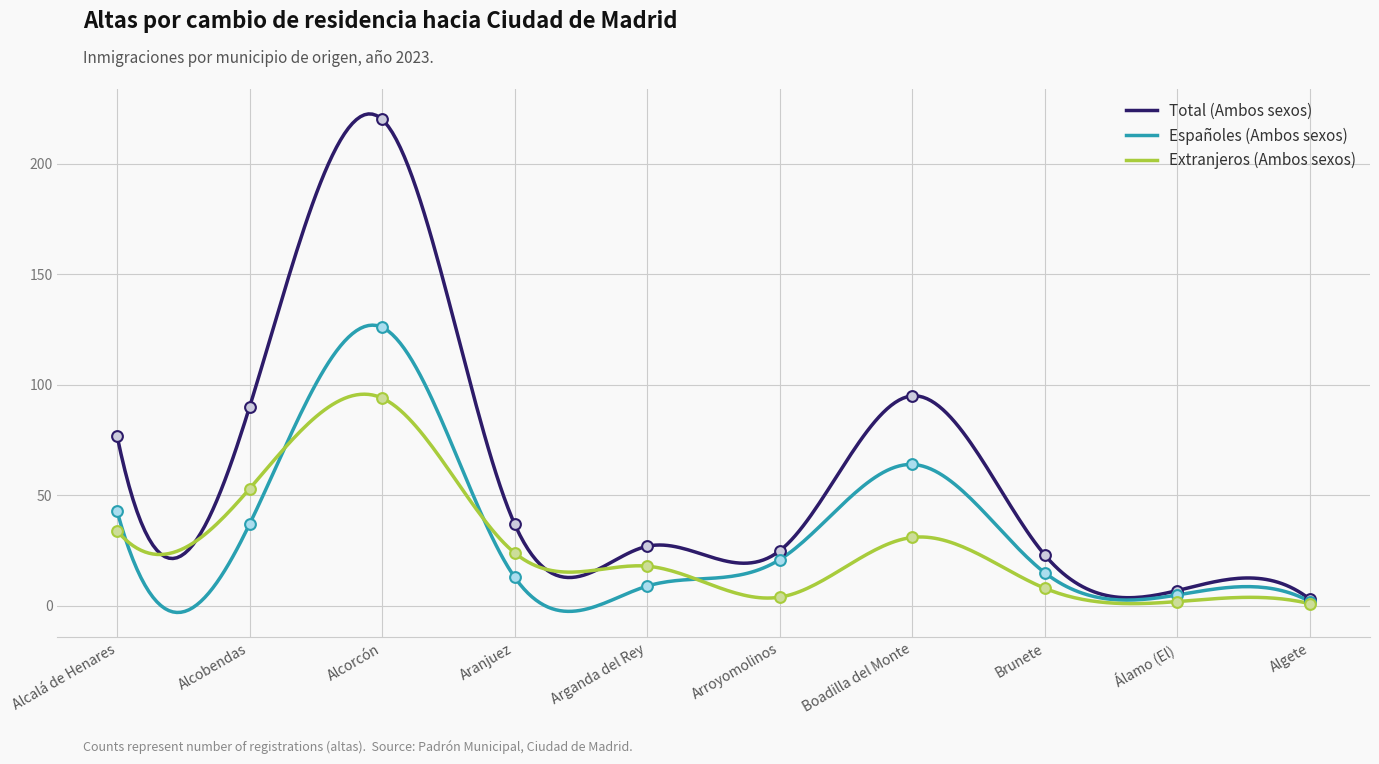

Which series contains the lowest Y value?

Extranjeros (Ambos sexos)